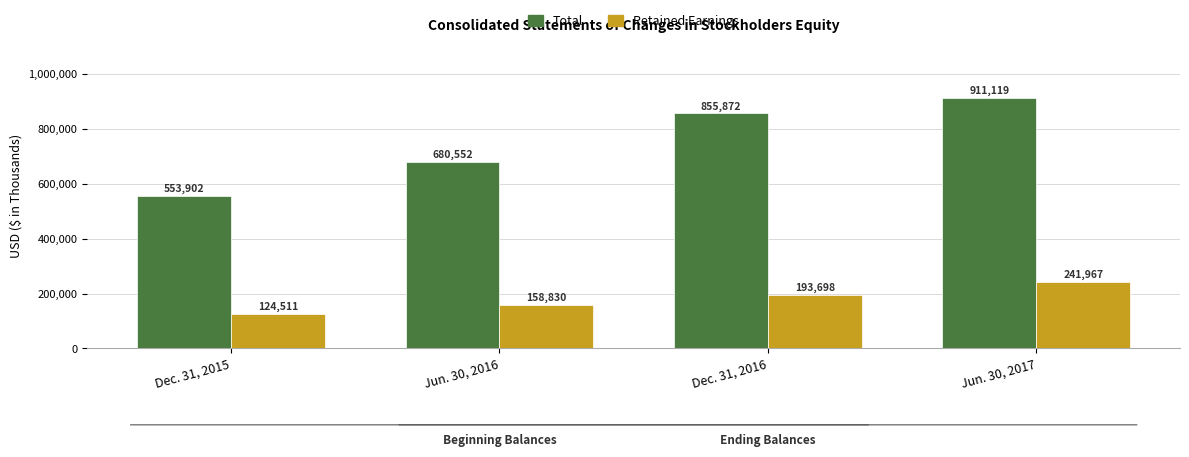

Which category has the lowest value in the Retained Earnings series?

Dec. 31, 2015